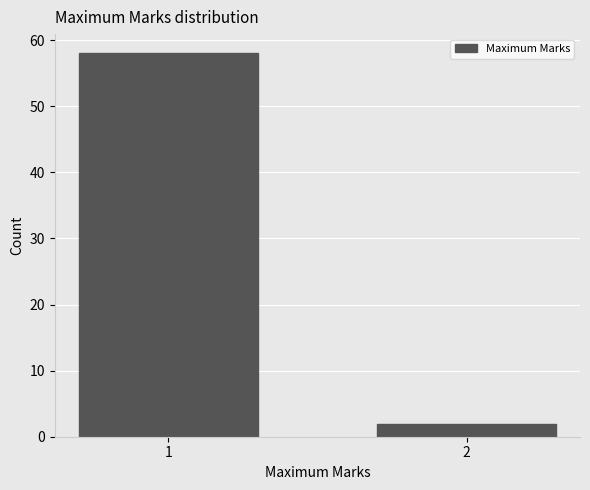

Reading left to right, list all the values displayed in this chart.

1=58	2=2